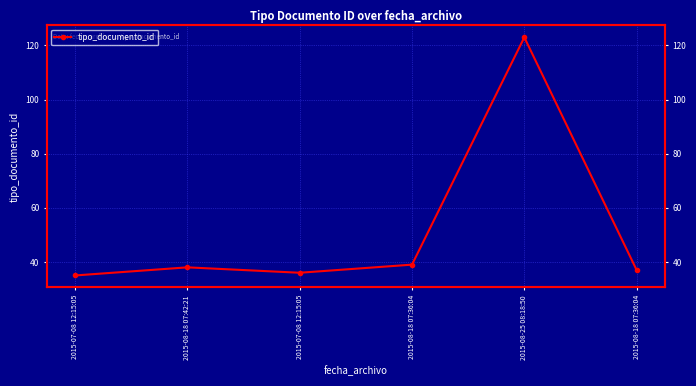

Where is the first local minimum?

2015-07-08 12:15:05